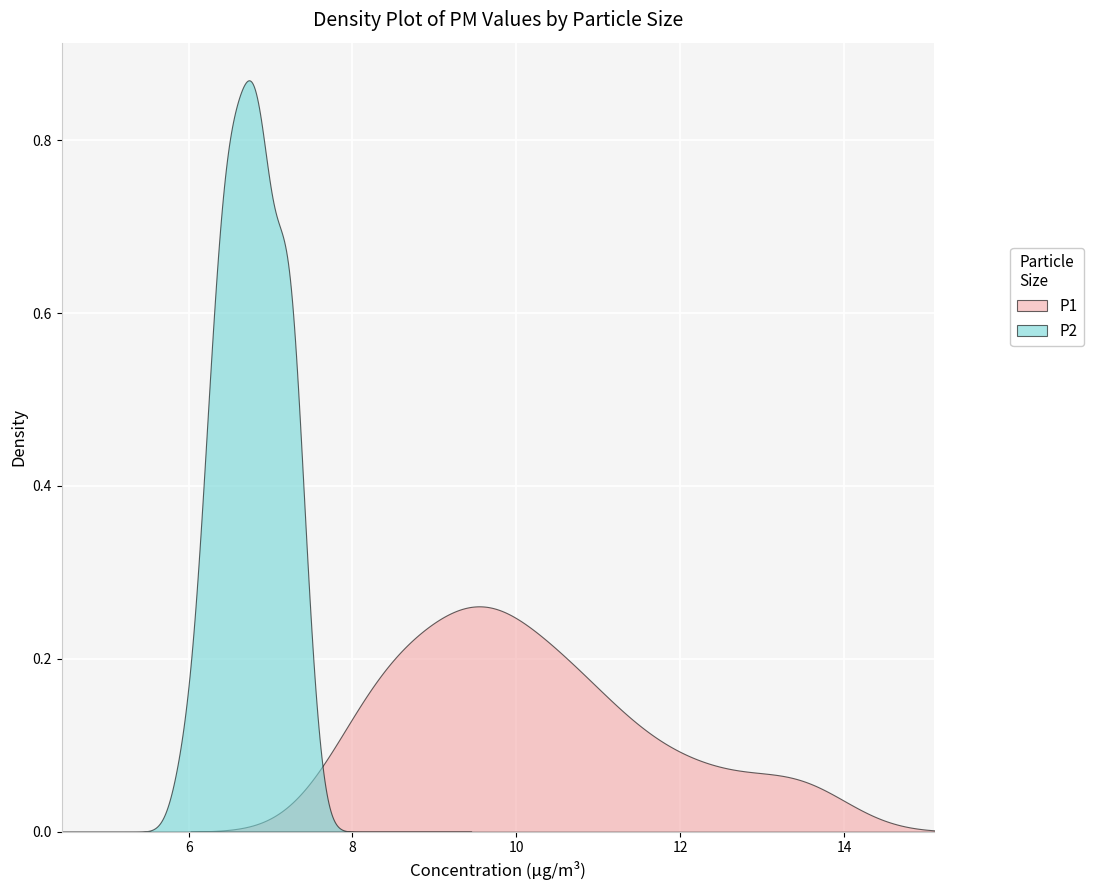

How many values in the P2 series exceed 6?

39